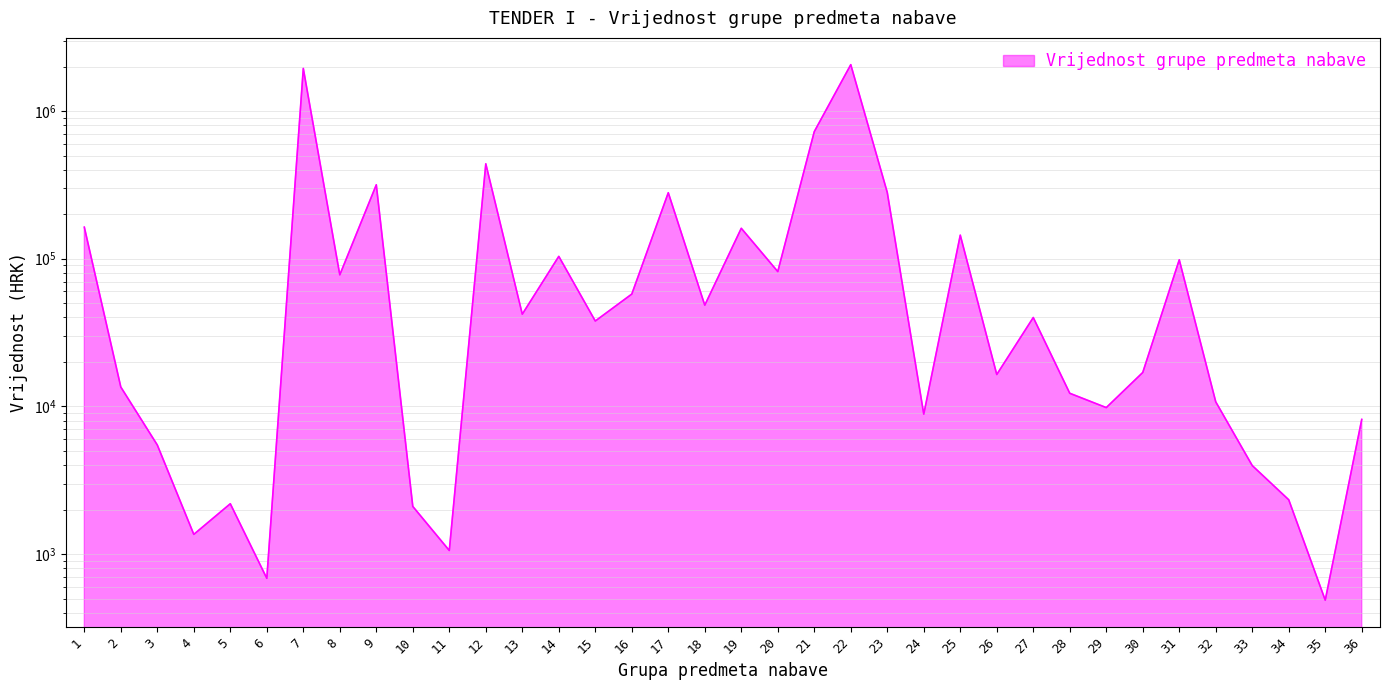

Which category has the highest value across all series?

22